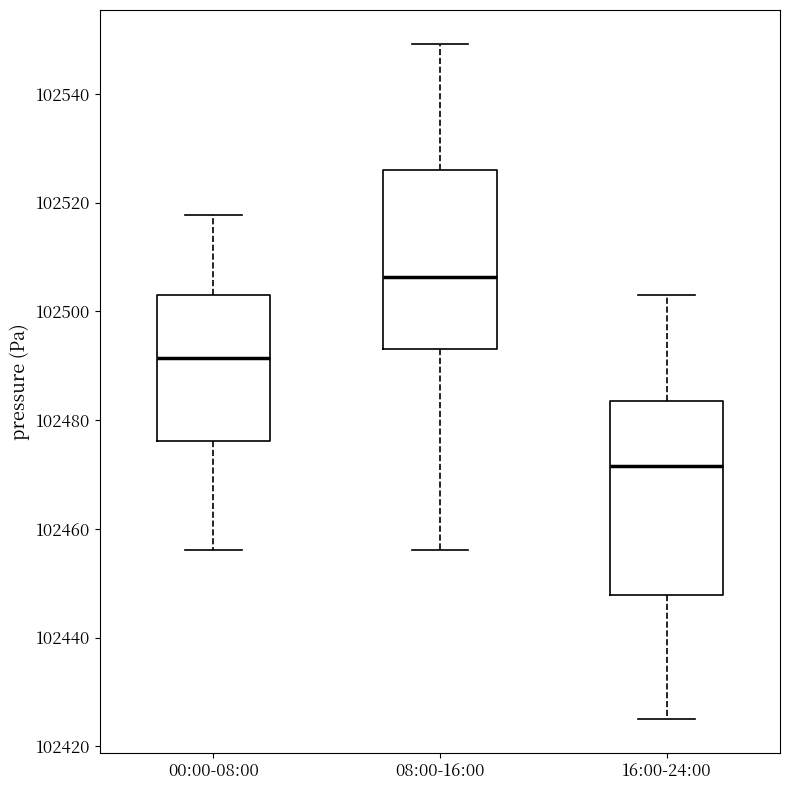

Reading left to right, transcribe this box plot: for each box, give where its median line is, the range the box spans, and where its two whiskers end, as read against the y-axis. The values are not printed on the chart, so give them approximately, as read against the axis.

00:00-08:00: median 102492, box 102476 to 102502, whiskers 102456 to 102518
08:00-16:00: median 102506, box 102494 to 102526, whiskers 102456 to 102550
16:00-24:00: median 102472, box 102448 to 102484, whiskers 102426 to 102502